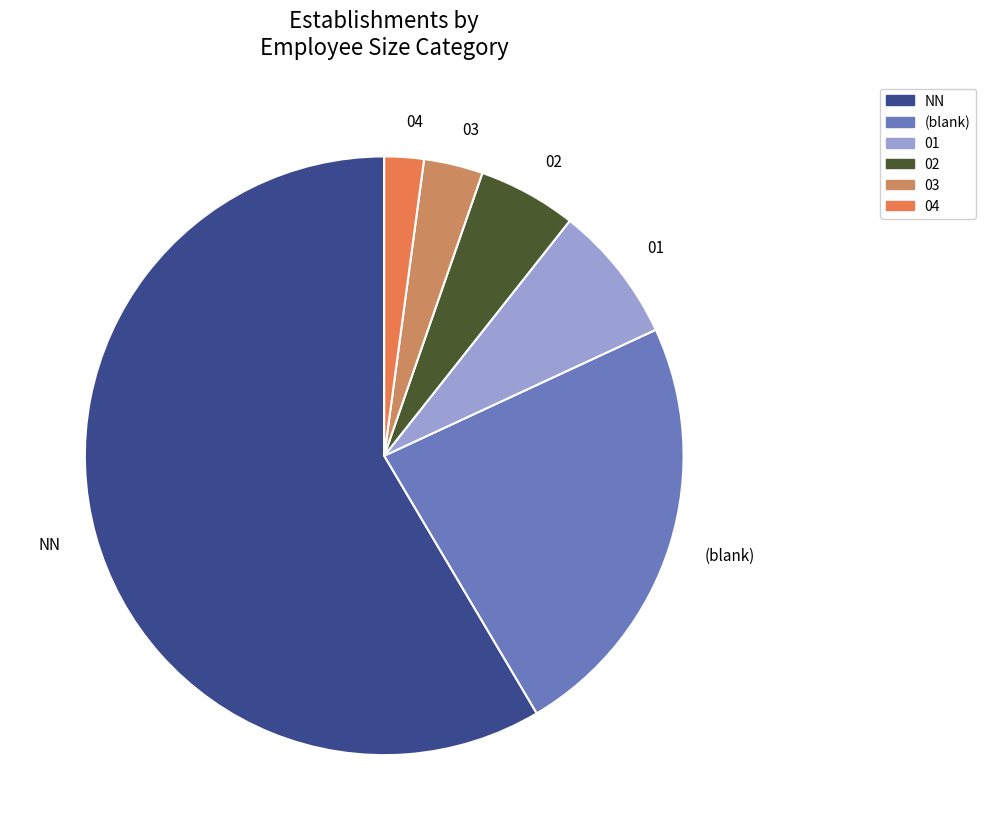

The 03 slice represents 3% of the pie. True or false?

True